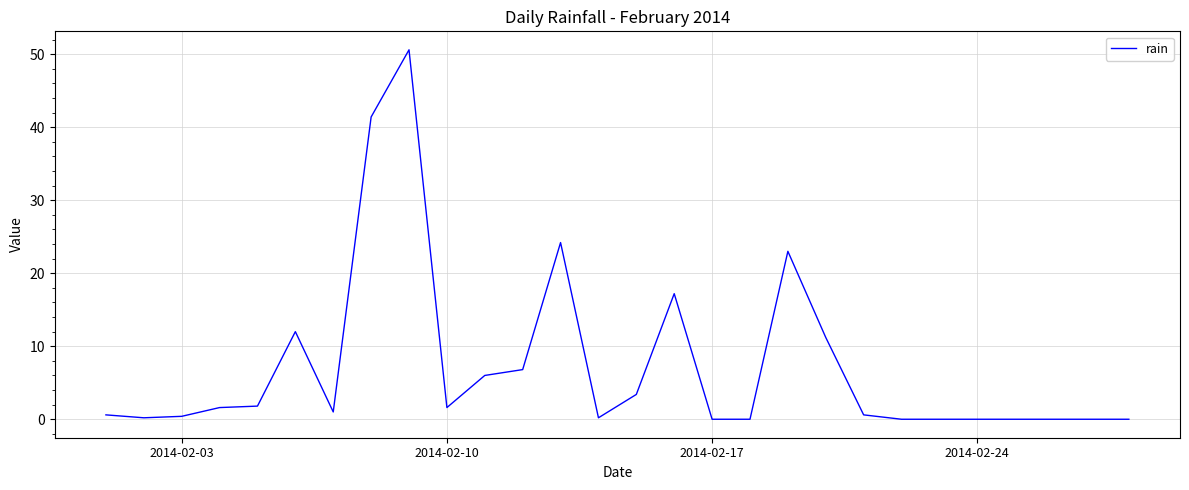

What is the maximum value shown in the chart?

50.6